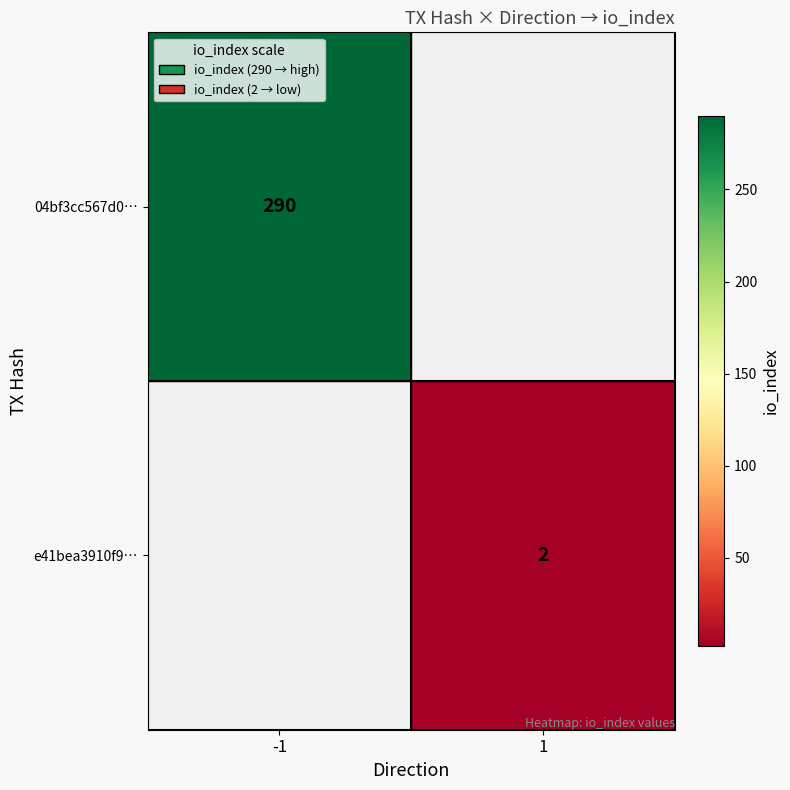

Is it true that e41bea3910f9… equals 2 at 1?

True